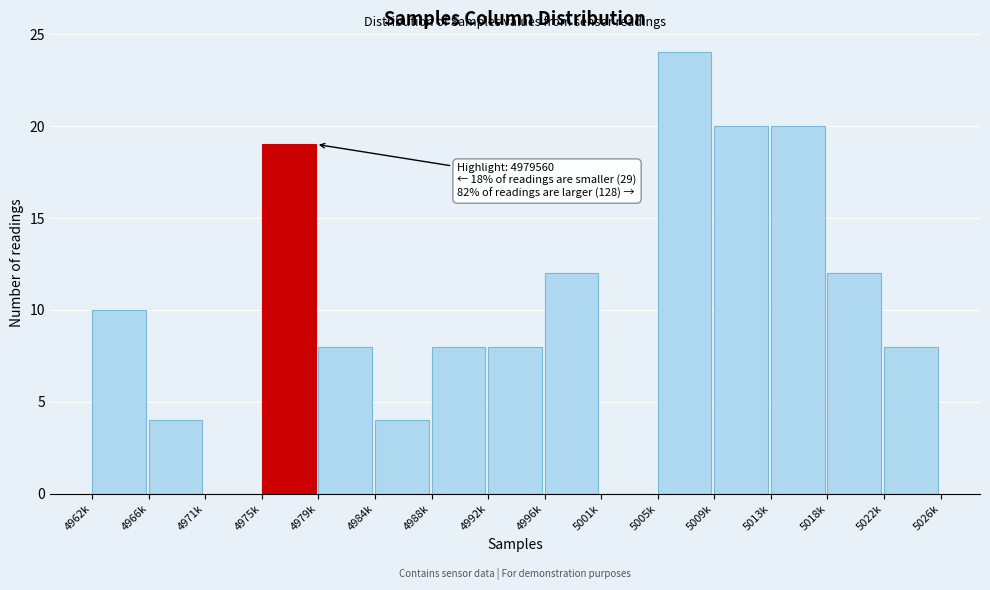

Reading left to right, transcribe all the data shown in this chart.

4962k=10	4966k=4	4971k=0	4975k=19	4979k=8	4984k=4	4988k=8	4992k=8	4996k=12	5001k=0	5005k=24	5009k=20	5013k=20	5018k=12	5022k=8